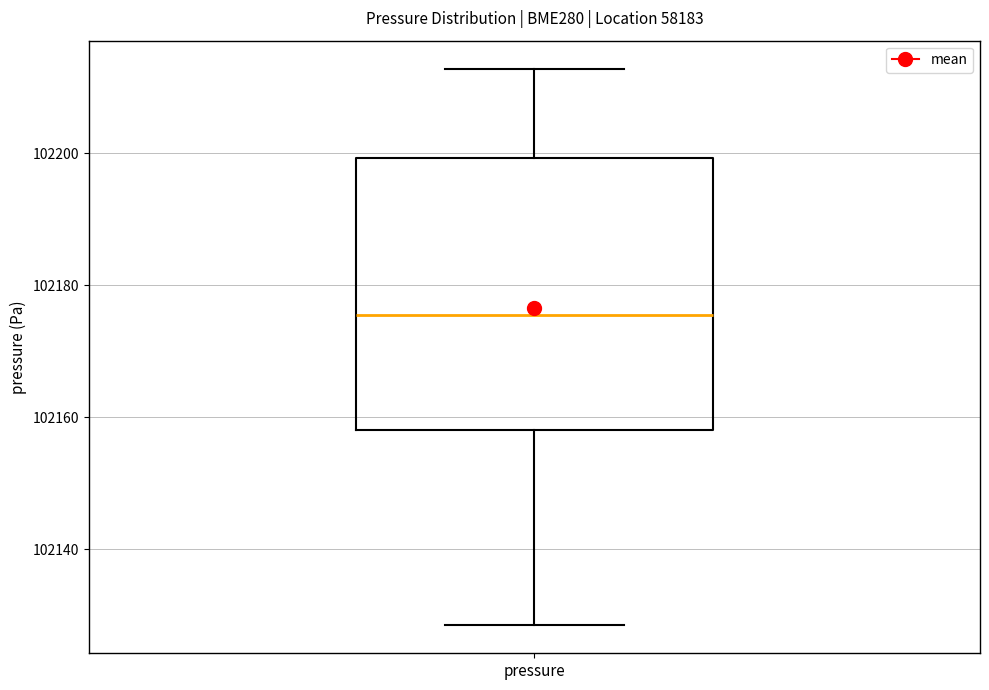

Read this box plot against the y-axis: the position of the median line, the range covered by the box, and the ends of both whiskers. The values are not printed on the chart, so give them approximately, as read against the axis.

median 102176, box 102158 to 102200, whiskers 102128 to 102212